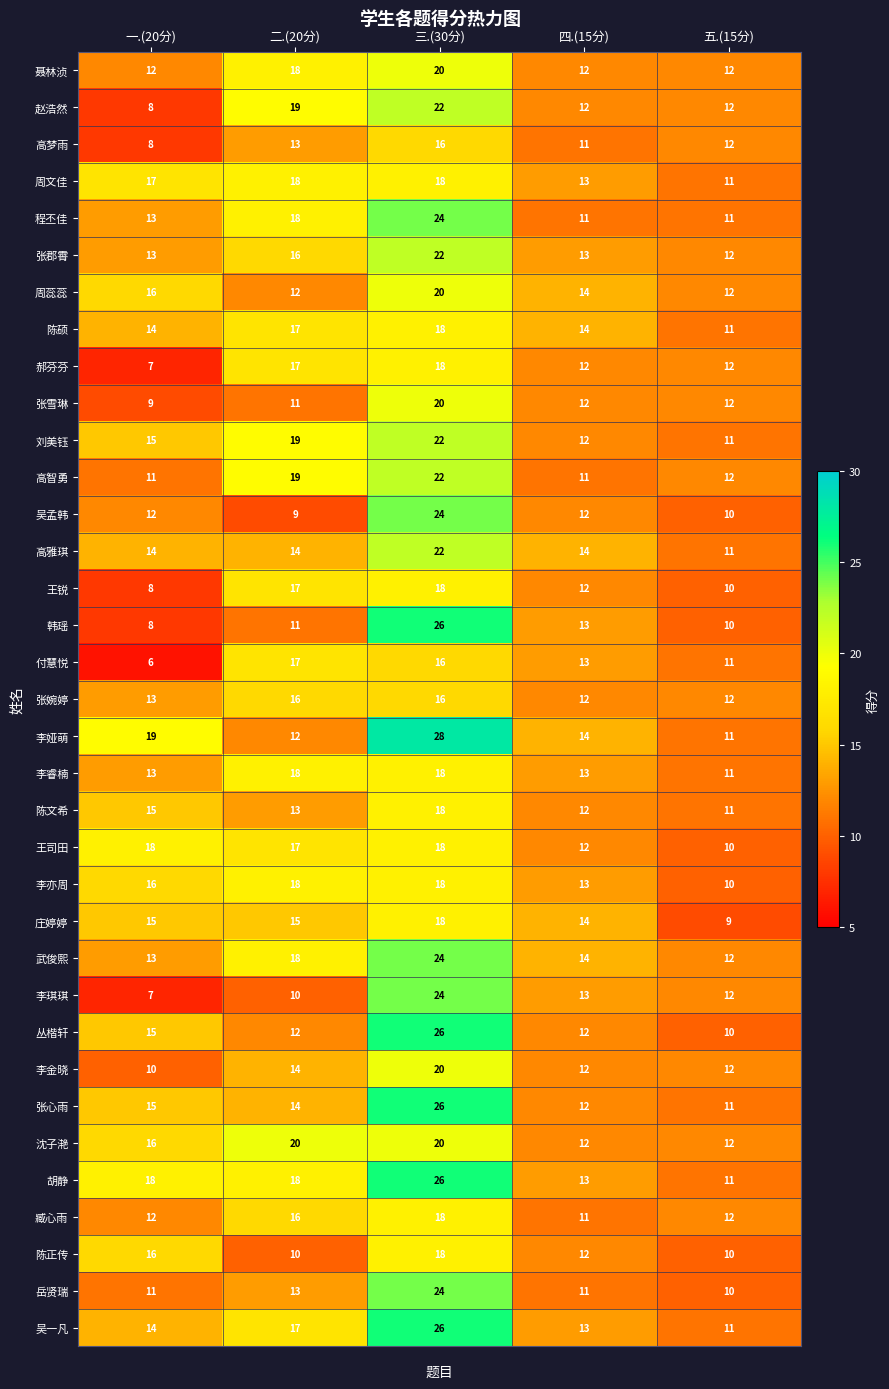

The value of 周文佳 at 四.(15分) is 4. True or false?

False